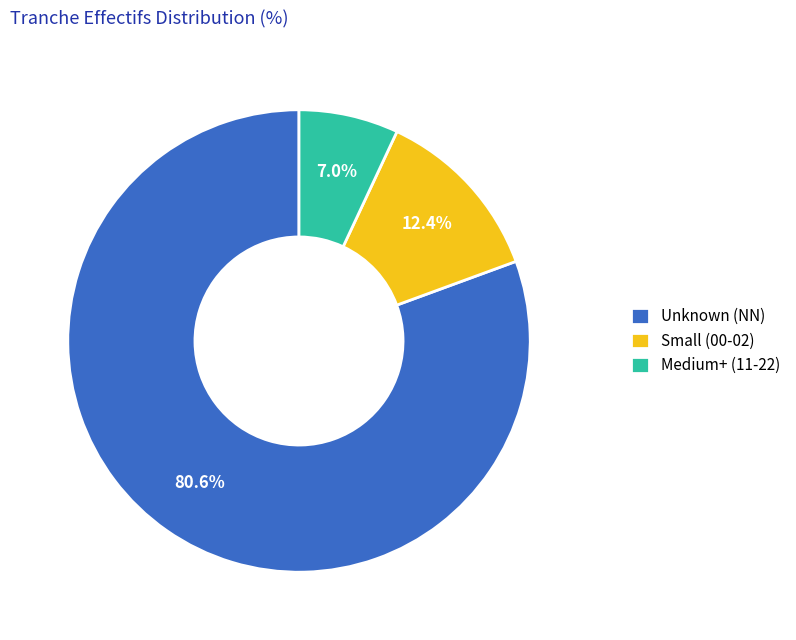

Does any single category account for the majority?

Yes